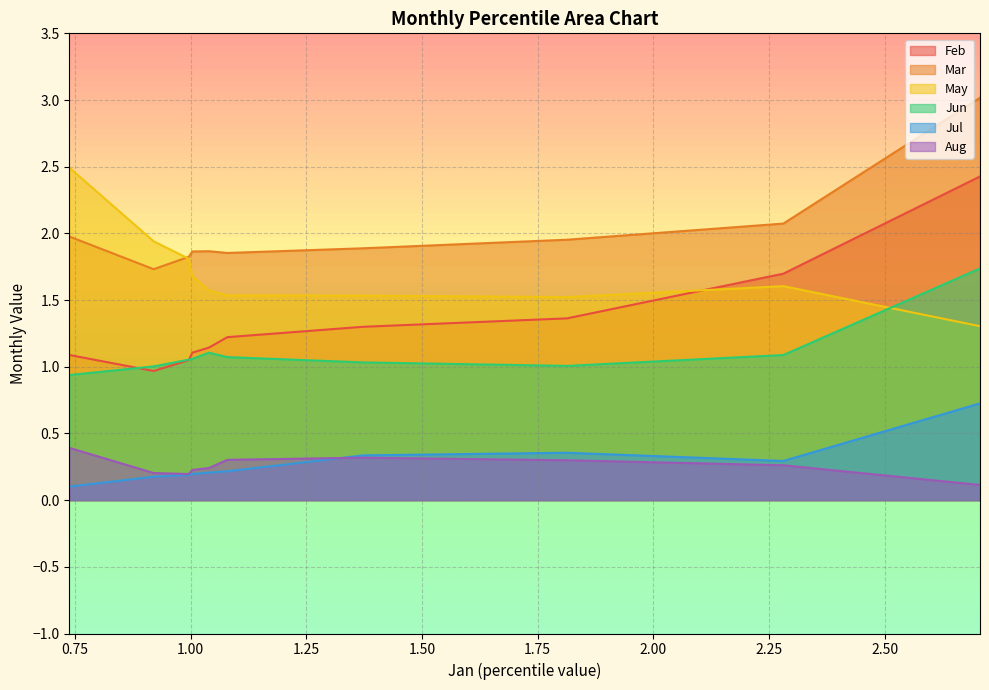

What is the difference between the maximum and minimum values in the Mar series?

1.3